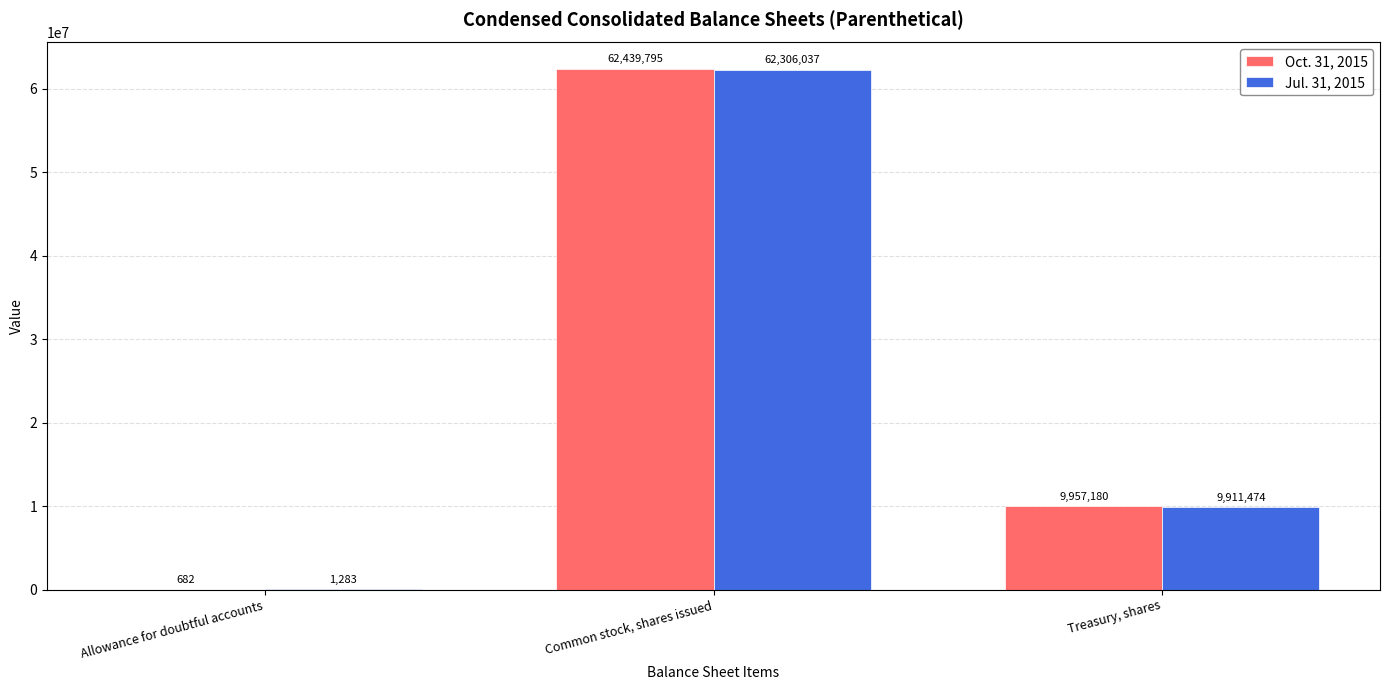

Which series changed the most between Allowance for doubtful accounts and Treasury, shares?

Oct. 31, 2015